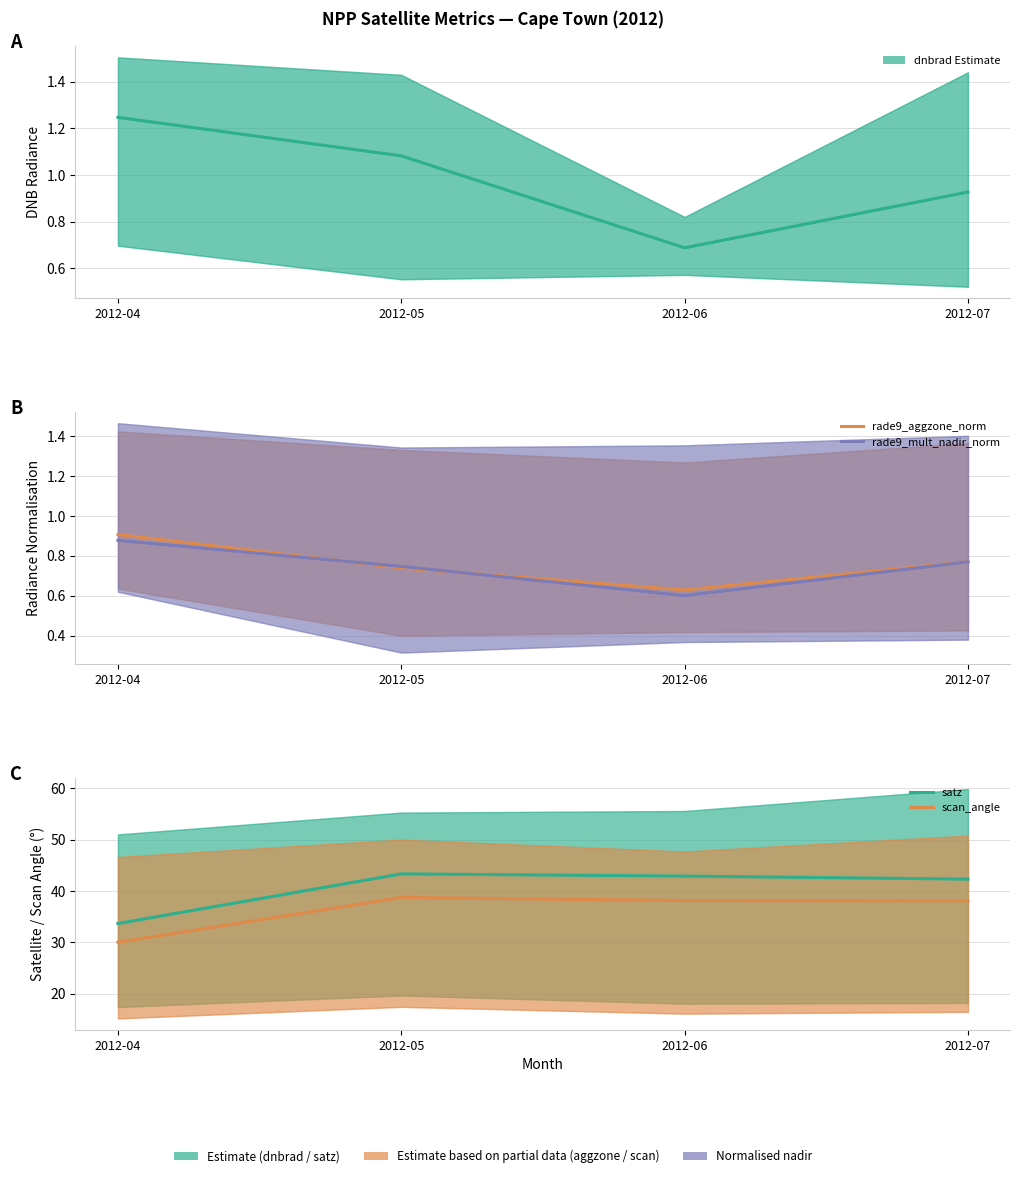

At which category does dnbrad (Estimate) reach its first local valley?

2012-06